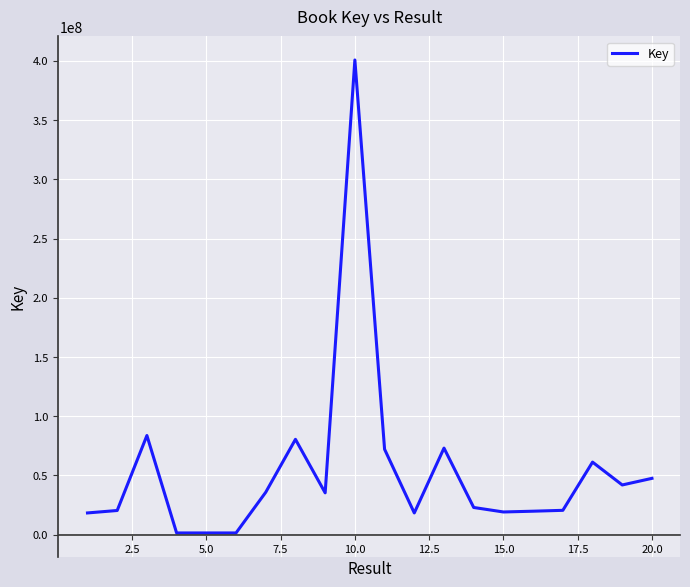

What is the greatest value displayed?

400776995